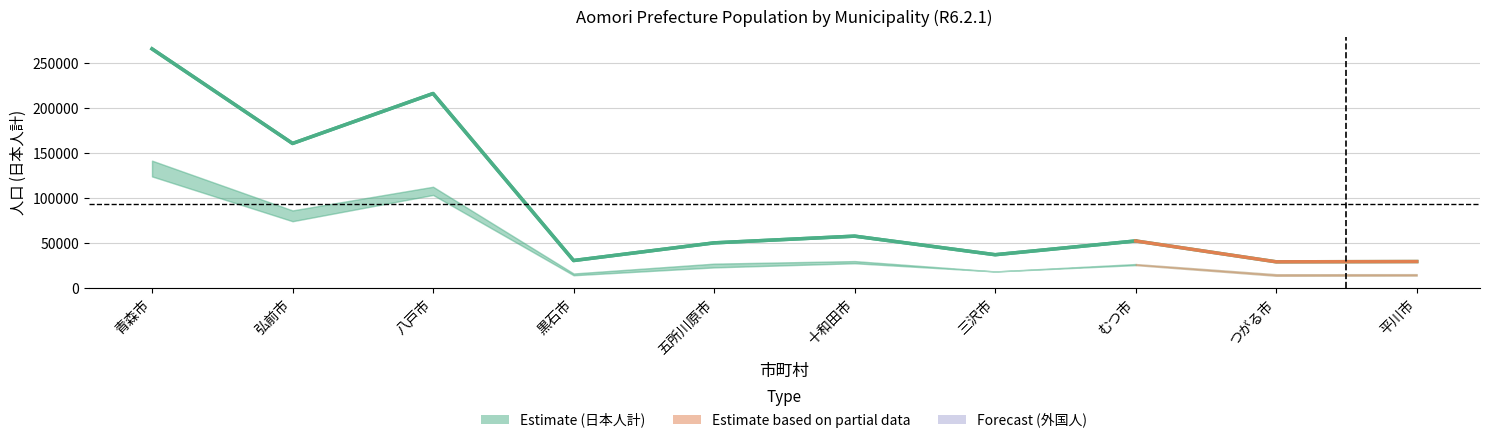

The value of 日本人計 at 弘前市 is 97269. True or false?

False